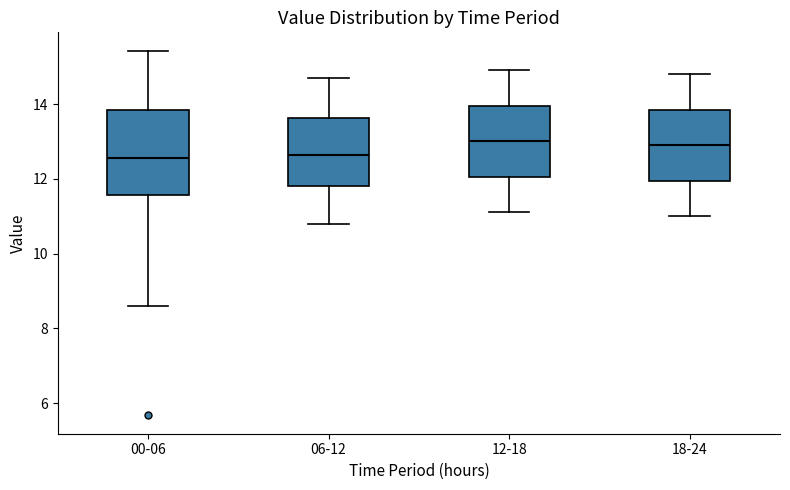

Where does the upper whisker of the box for 12-18 end on the y-axis? The values are not printed on the chart, so give them approximately, as read against the axis.

15.0